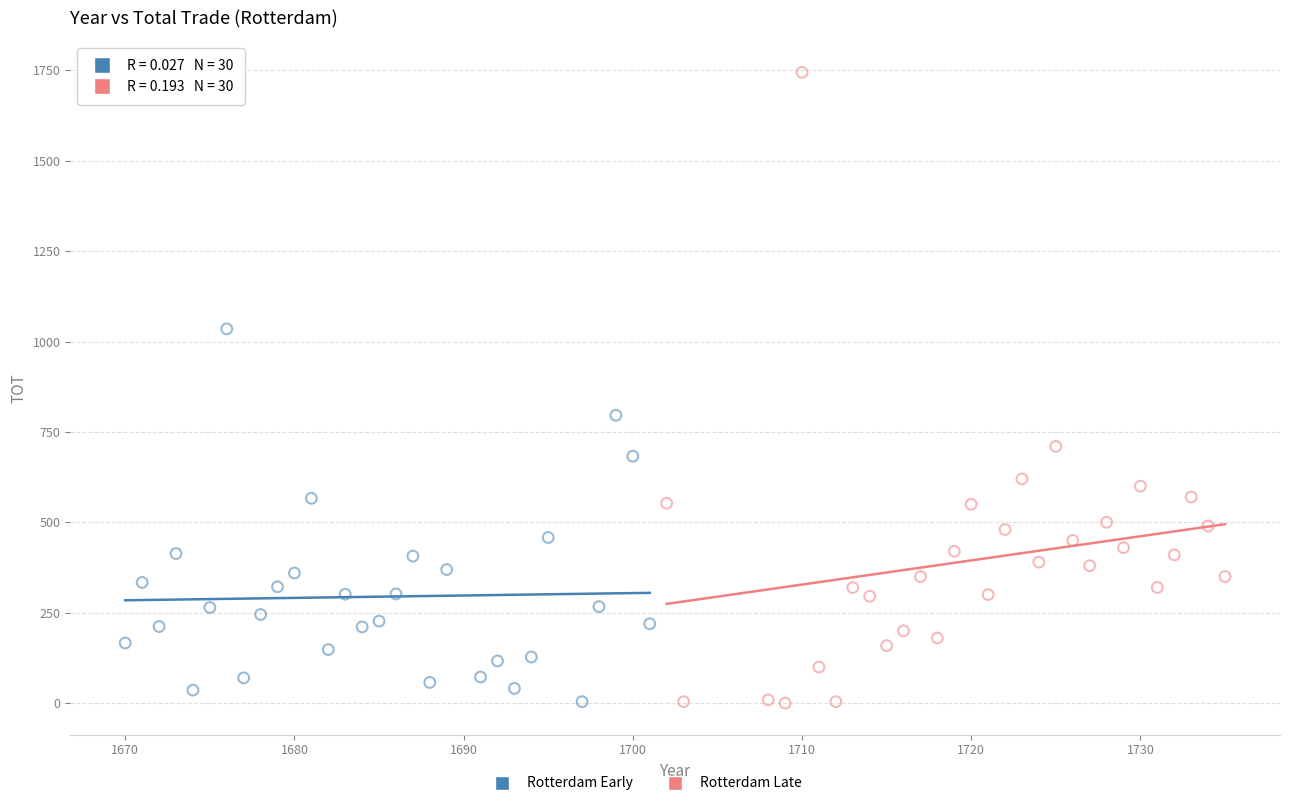

Which series has the largest Y range (max minus min)?

Rotterdam Late